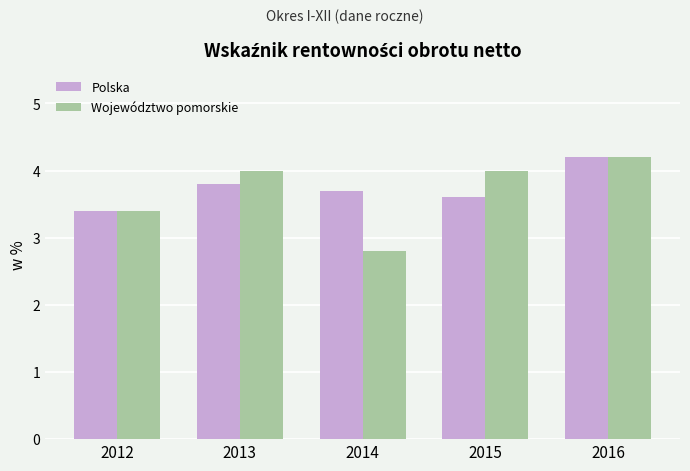

Reading left to right, extract all data points from this chart.

Polska: 2012=3.4	2013=3.8	2014=3.7	2015=3.6	2016=4.2
Województwo pomorskie: 2012=3.4	2013=4.0	2014=2.8	2015=4.0	2016=4.2